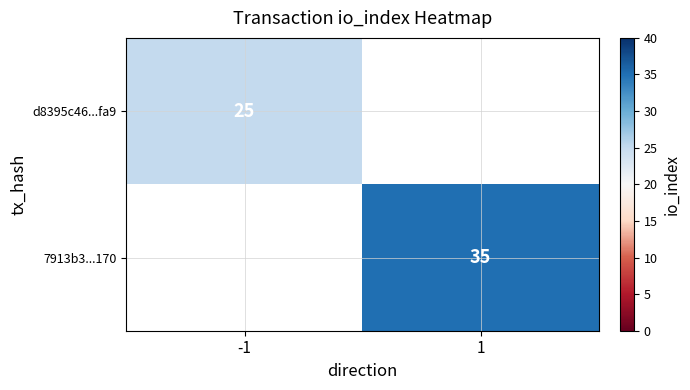

How many series are shown in this chart?

2